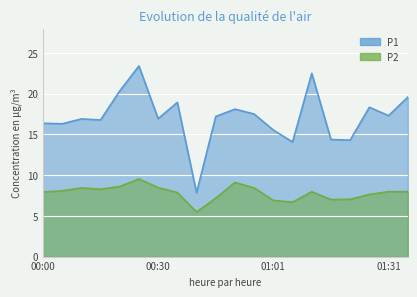

Which series has the widest spread of values?

P1